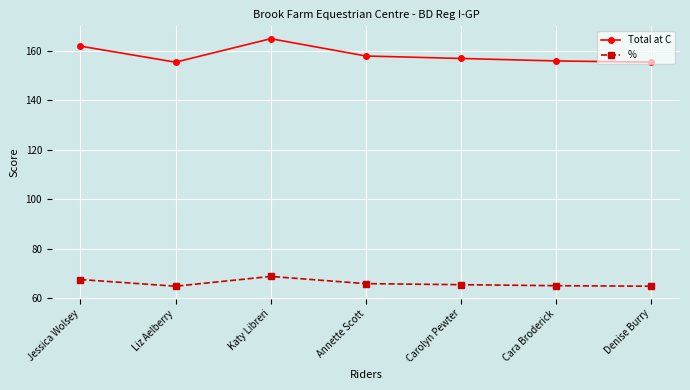

What is the value of the Total at C point at the 7th from the left?

155.5